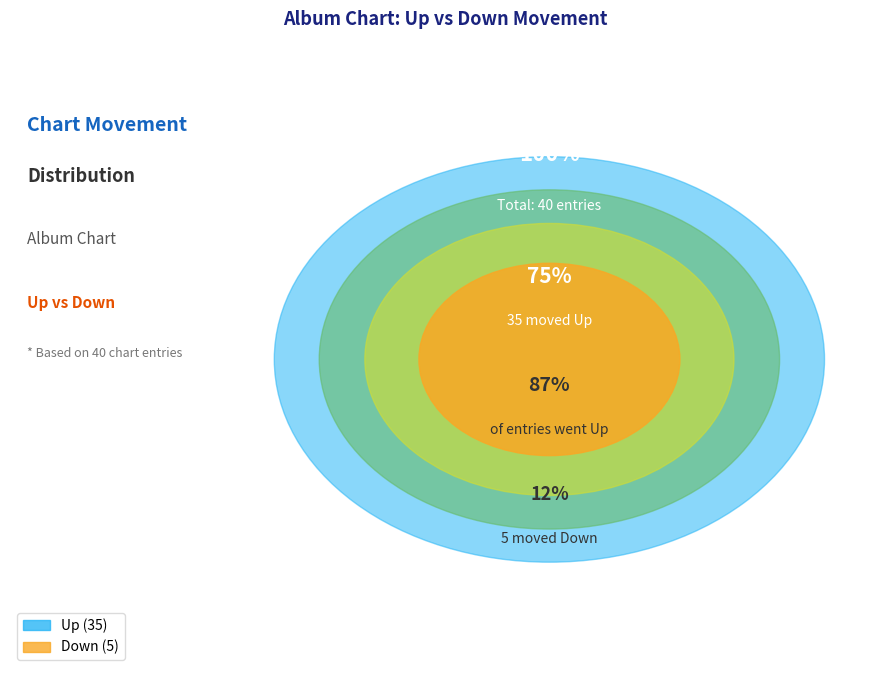

To the nearest percent, what percentage of the pie is Up?

88%